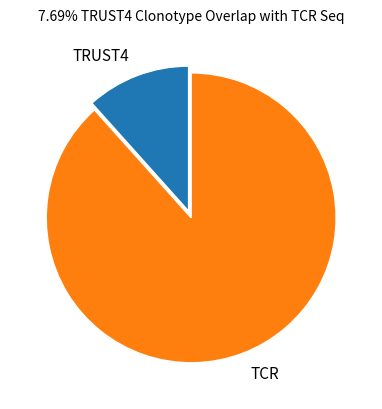

Is the sum of TCR and TRUST4 greater than half?

Yes